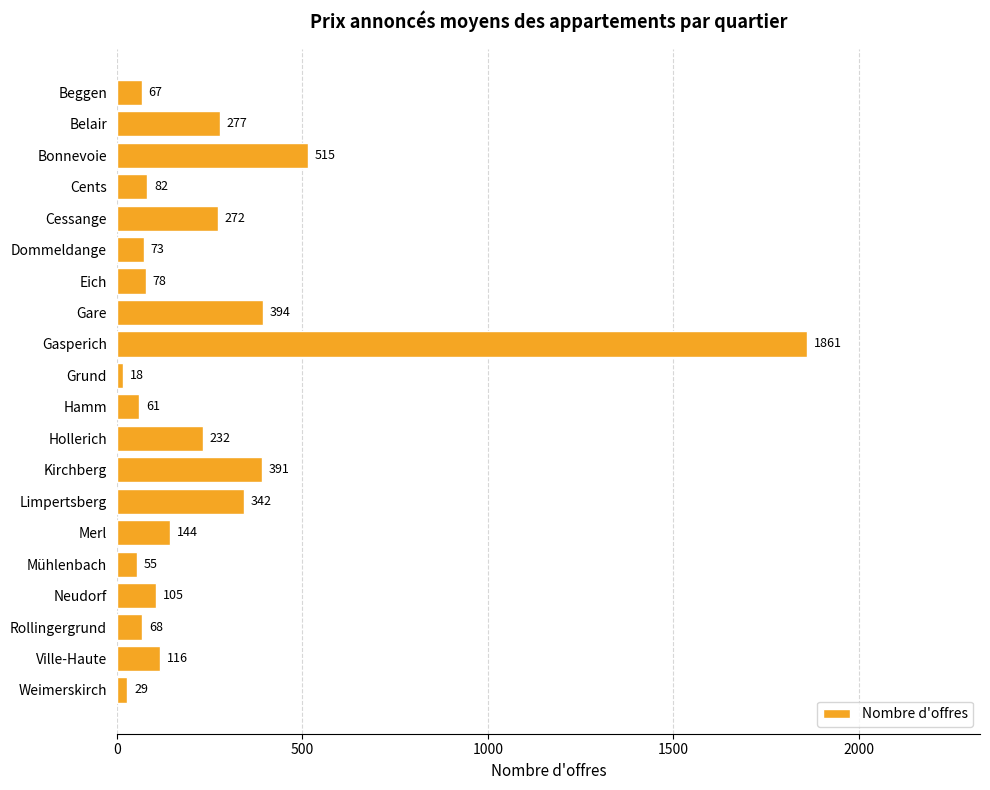

Is it true that the value at Grund is 18?

True